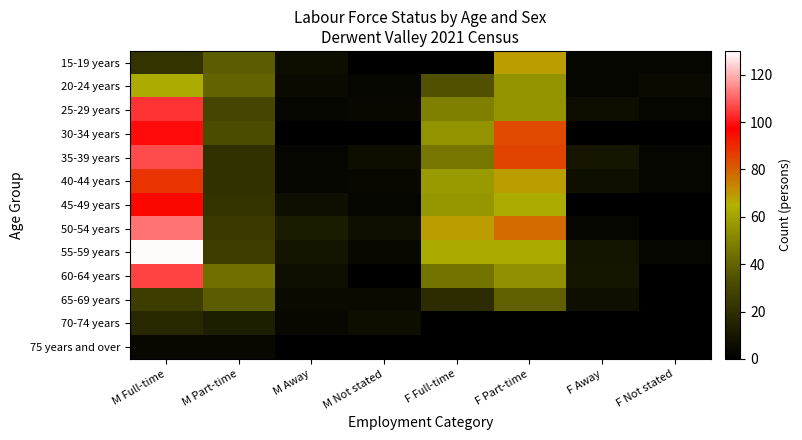

Reading left to right, extract all data points from this chart.

15-19 years: M Full-time=22	M Part-time=38	M Away=6	M Not stated=0	F Full-time=0	F Part-time=69	F Away=3	F Not stated=3
20-24 years: M Full-time=63	M Part-time=40	M Away=5	M Not stated=3	F Full-time=34	F Part-time=55	F Away=3	F Not stated=5
25-29 years: M Full-time=104	M Part-time=30	M Away=3	M Not stated=4	F Full-time=49	F Part-time=55	F Away=6	F Not stated=3
30-34 years: M Full-time=99	M Part-time=33	M Away=0	M Not stated=0	F Full-time=55	F Part-time=84	F Away=0	F Not stated=0
35-39 years: M Full-time=107	M Part-time=21	M Away=3	M Not stated=6	F Full-time=46	F Part-time=85	F Away=10	F Not stated=3
40-44 years: M Full-time=88	M Part-time=21	M Away=3	M Not stated=4	F Full-time=57	F Part-time=69	F Away=7	F Not stated=3
45-49 years: M Full-time=96	M Part-time=22	M Away=7	M Not stated=3	F Full-time=56	F Part-time=63	F Away=0	F Not stated=0
50-54 years: M Full-time=112	M Part-time=25	M Away=12	M Not stated=7	F Full-time=69	F Part-time=78	F Away=3	F Not stated=0
55-59 years: M Full-time=129	M Part-time=26	M Away=9	M Not stated=4	F Full-time=62	F Part-time=62	F Away=9	F Not stated=3
60-64 years: M Full-time=106	M Part-time=44	M Away=7	M Not stated=0	F Full-time=45	F Part-time=54	F Away=10	F Not stated=0
65-69 years: M Full-time=26	M Part-time=38	M Away=5	M Not stated=5	F Full-time=19	F Part-time=39	F Away=7	F Not stated=0
70-74 years: M Full-time=17	M Part-time=13	M Away=4	M Not stated=6	F Full-time=0	F Part-time=0	F Away=0	F Not stated=0
75 years and over: M Full-time=4	M Part-time=4	M Away=0	M Not stated=0	F Full-time=0	F Part-time=0	F Away=0	F Not stated=0